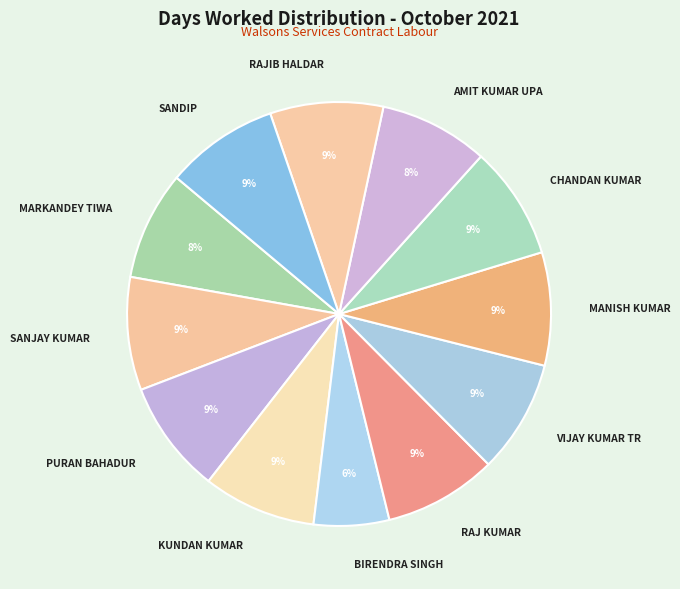

How many slices are in this pie chart?

12